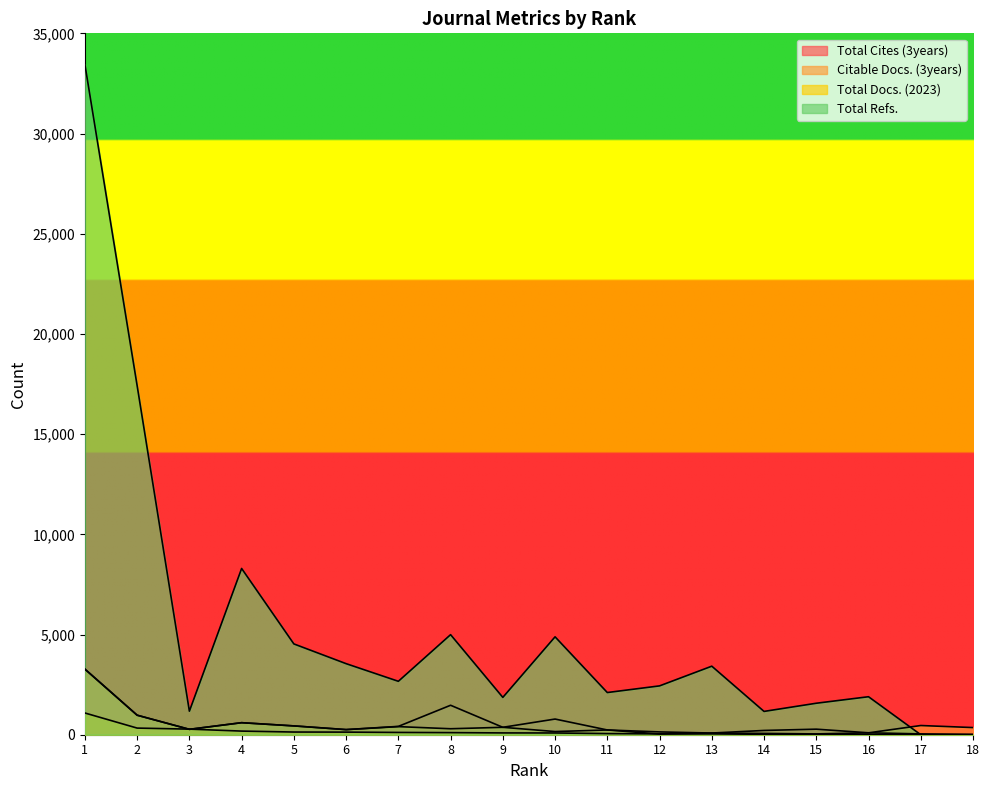

What are all the series names shown in the legend?

Total Cites (3years), Citable Docs. (3years), Total Docs. (2023), Total Refs.